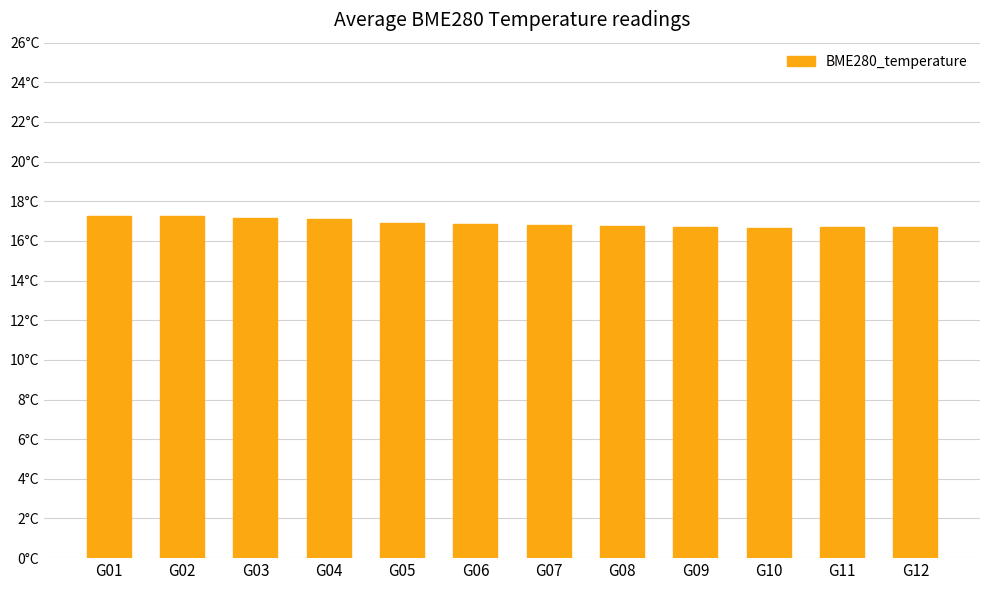

Rank the categories by value from highest to lowest.

G01, G02, G03, G04, G05, G06, G07, G08, G11, G09, G12, G10